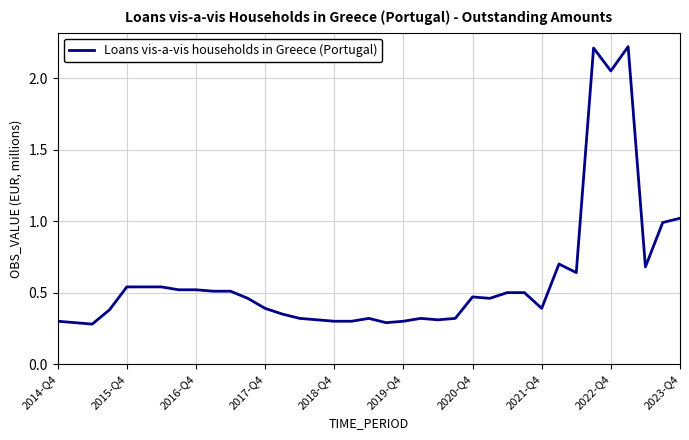

What is the maximum value shown in the chart?

2.2